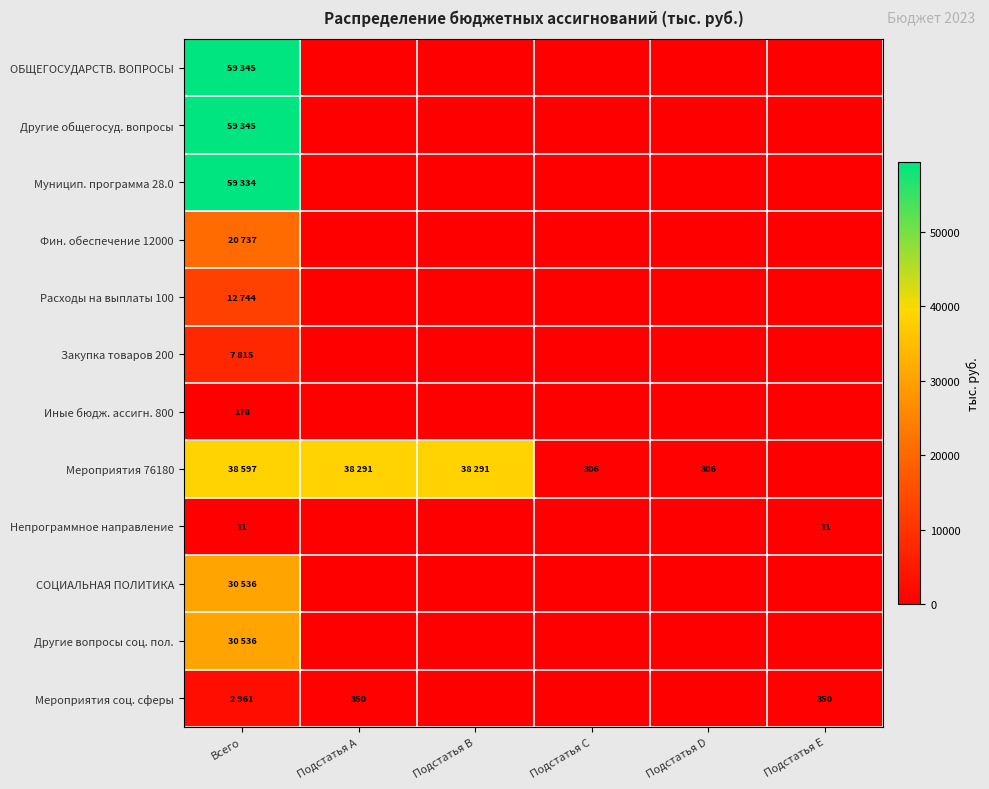

What is the total value across all series at Подстатья A?

38641